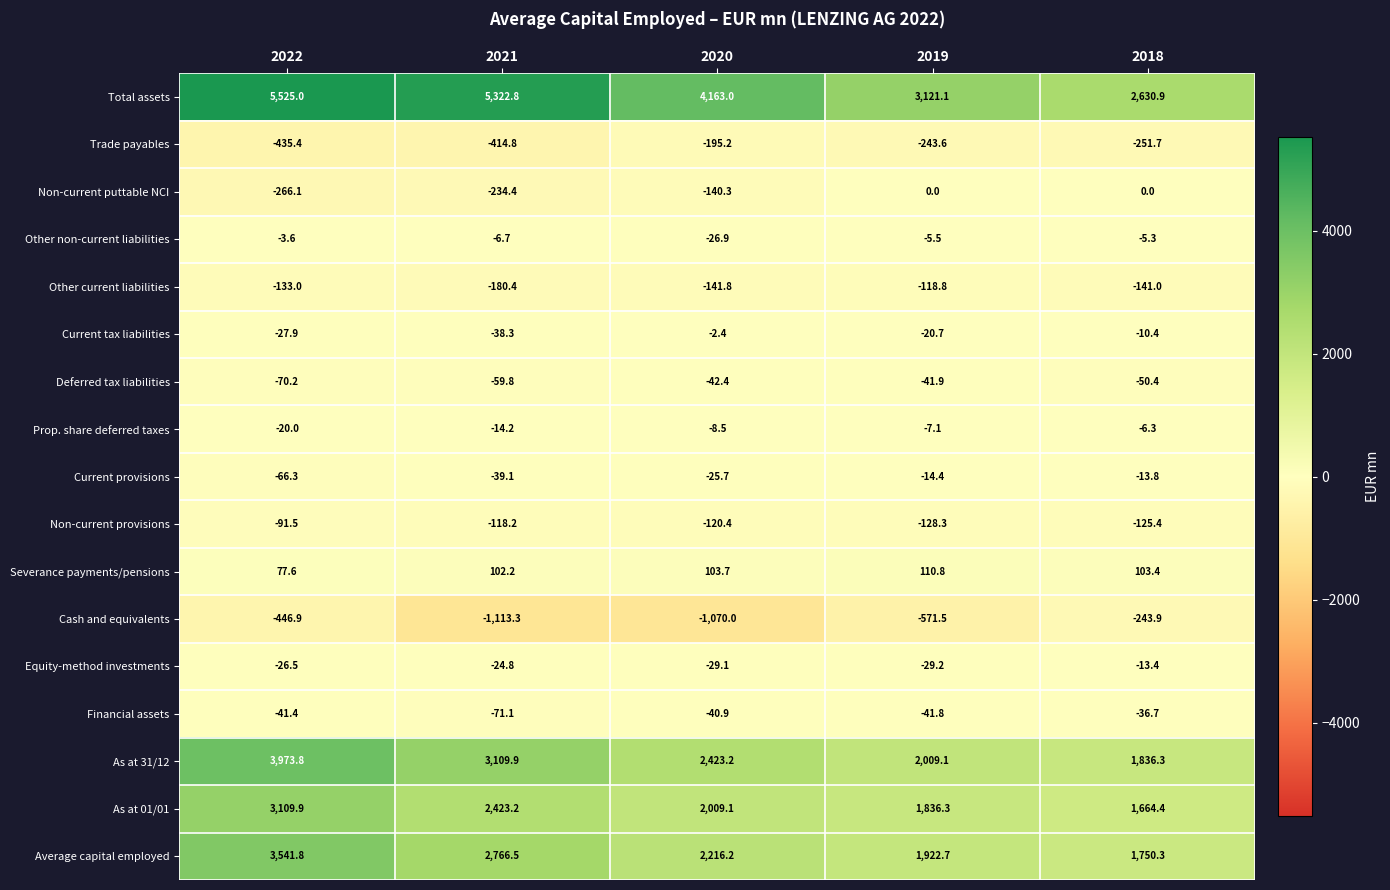

The Non-current provisions series shows -128.3 at 2019. True or false?

True